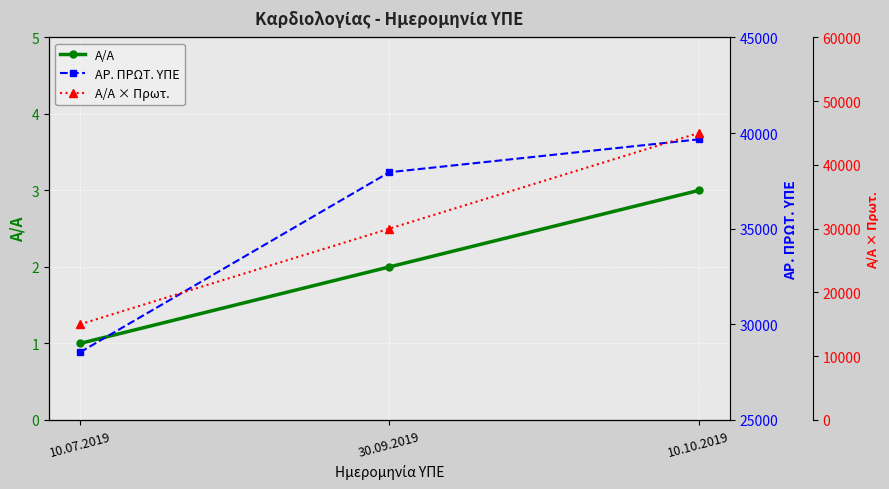

Where is ΑΡ. ΠΡΩΤ. ΥΠΕ nearest to the value 34103?

30.09.2019